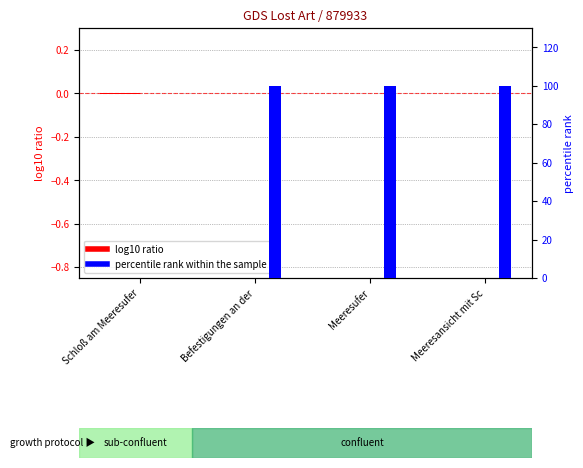

List the labels in order of percentile rank within the sample value, smallest first.

Schloß am Meeresufer, Meeresufer, Meeresansicht mit Sc, Befestigungen an der